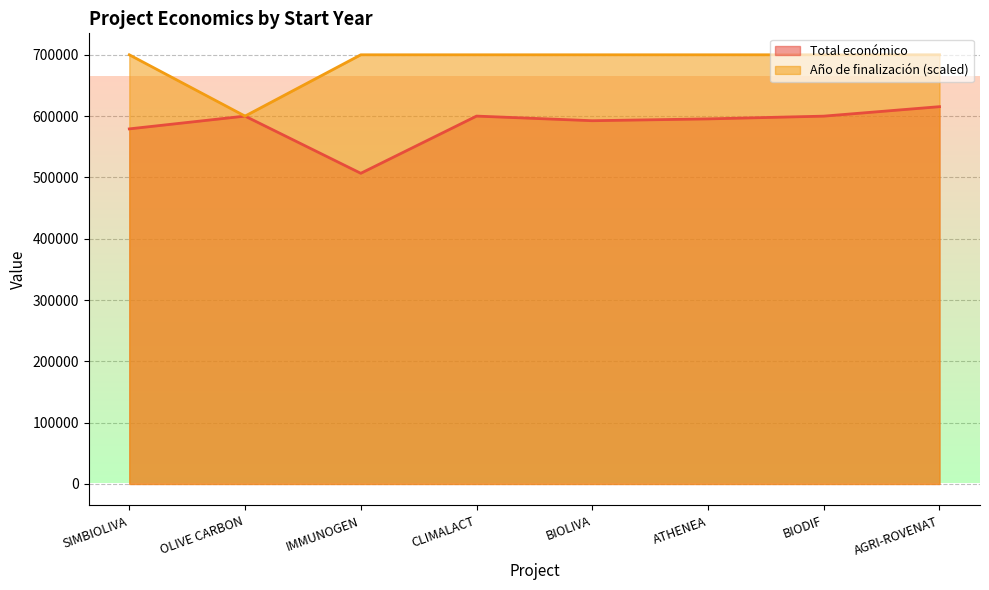

Which label corresponds to the smallest value in the chart?

IMMUNOGEN